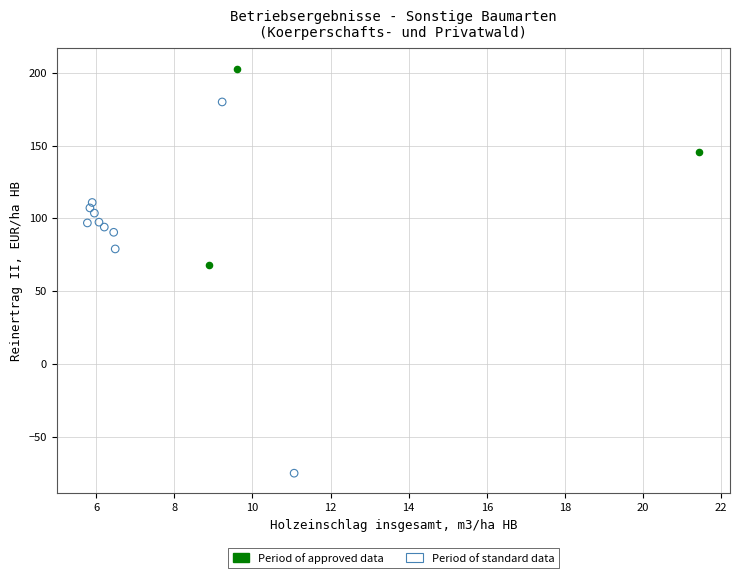

Which series has the widest spread of Y values?

Period of standard data